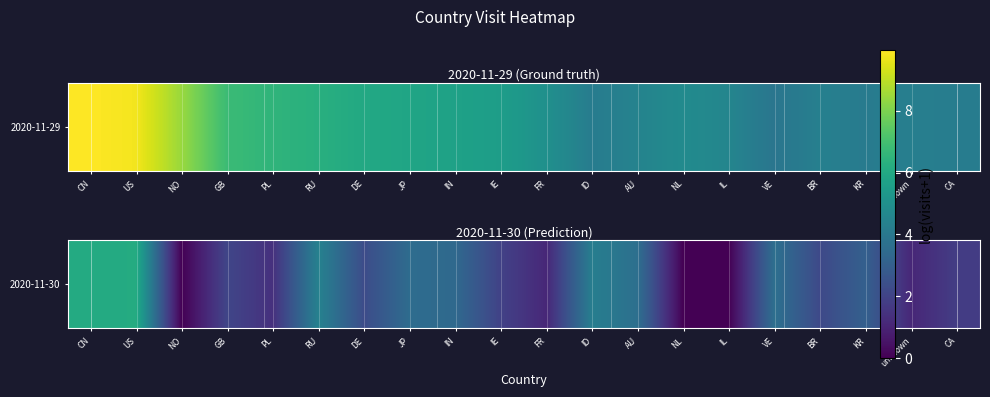

True or false: the data shows 2.1 at GB.

True